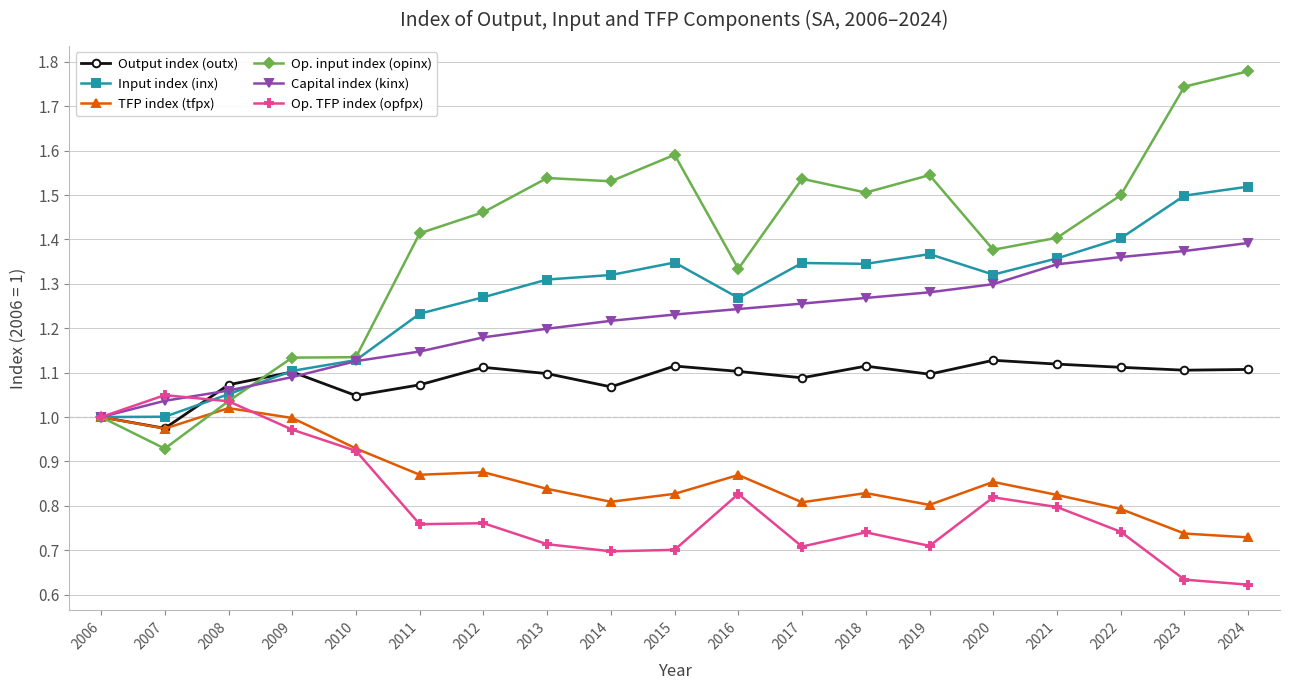

The TFP index (tfpx) series shows 0.4 at 2006. True or false?

False